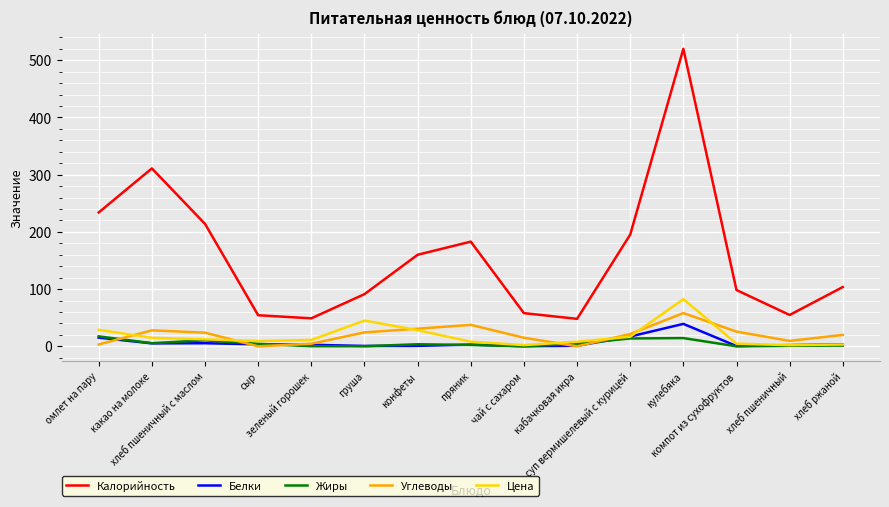

True or false: Углеводы and Калорийность cross at least once.

False